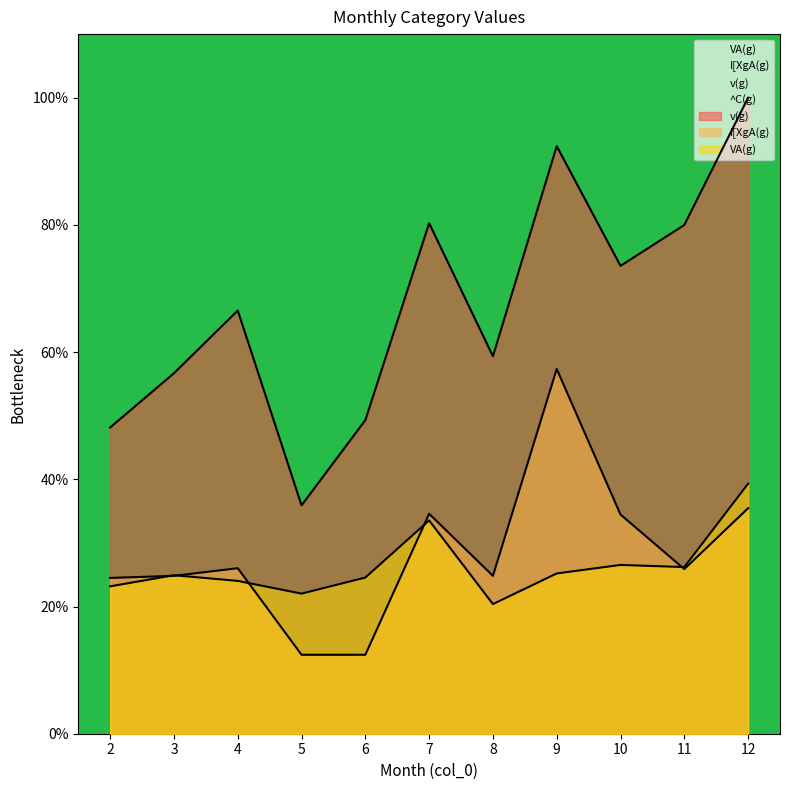

True or false: VA(g) and v(g) cross at least once.

False